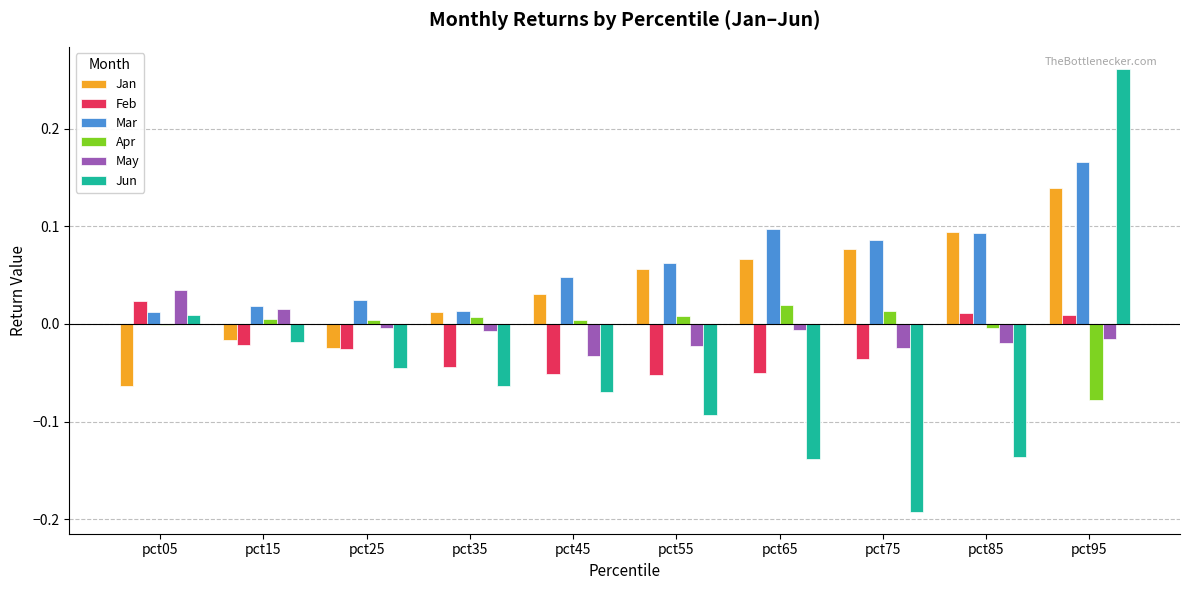

Is it true that May equals -0.0 at pct65?

True